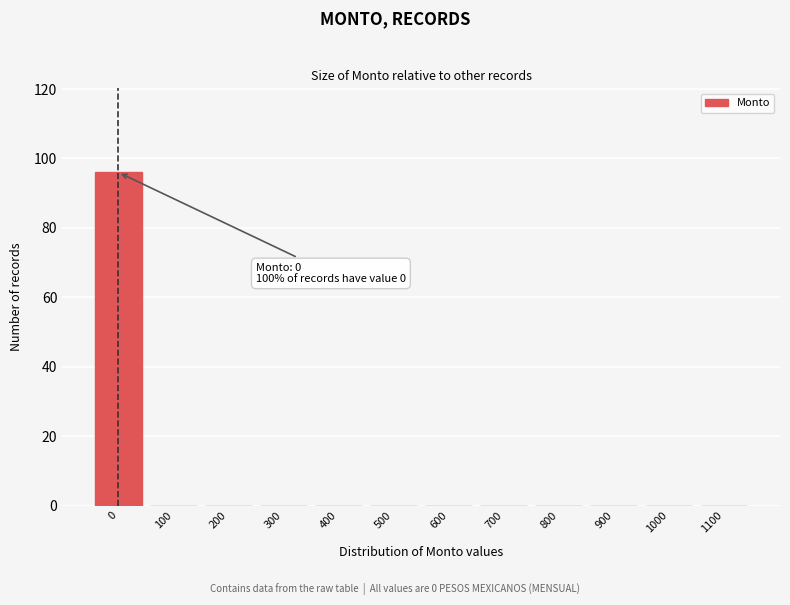

Reading left to right, extract all data points from this chart.

0=96	100=0	200=0	300=0	400=0	500=0	600=0	700=0	800=0	900=0	1000=0	1100=0